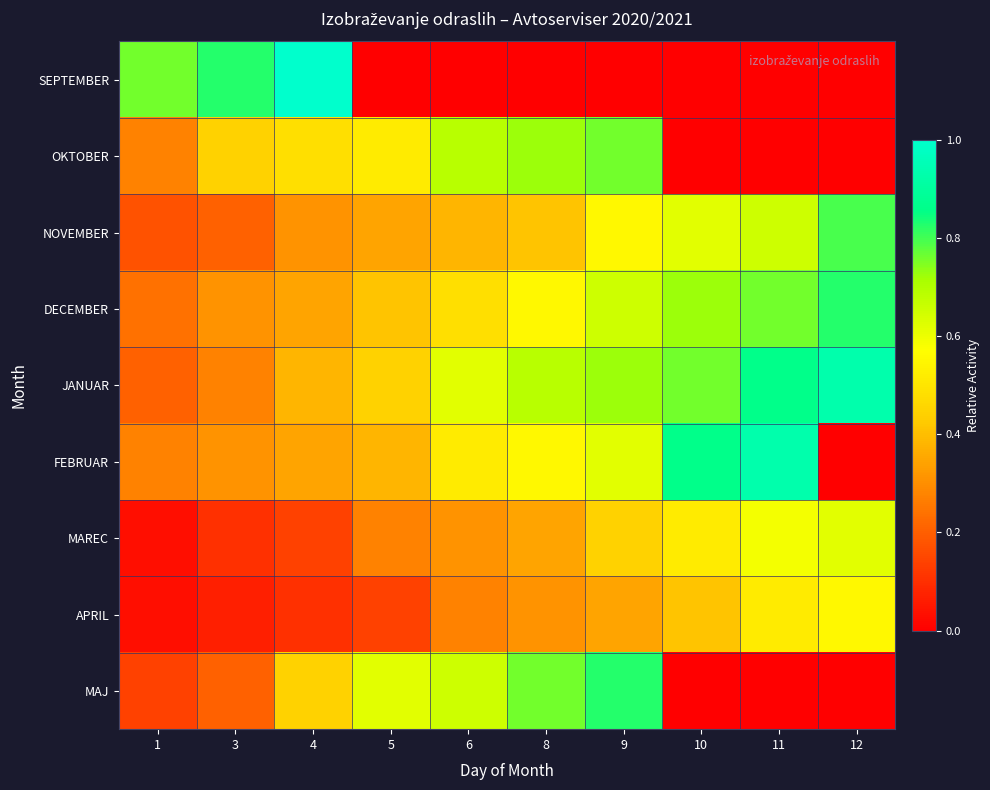

Which series has the widest spread of values?

SEPTEMBER